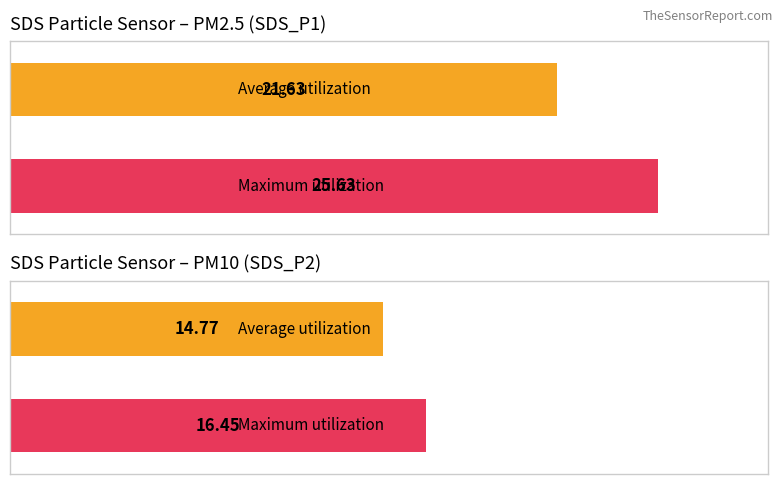

List the series in order of their peak value, highest first.

Maximum utilization, Average utilization